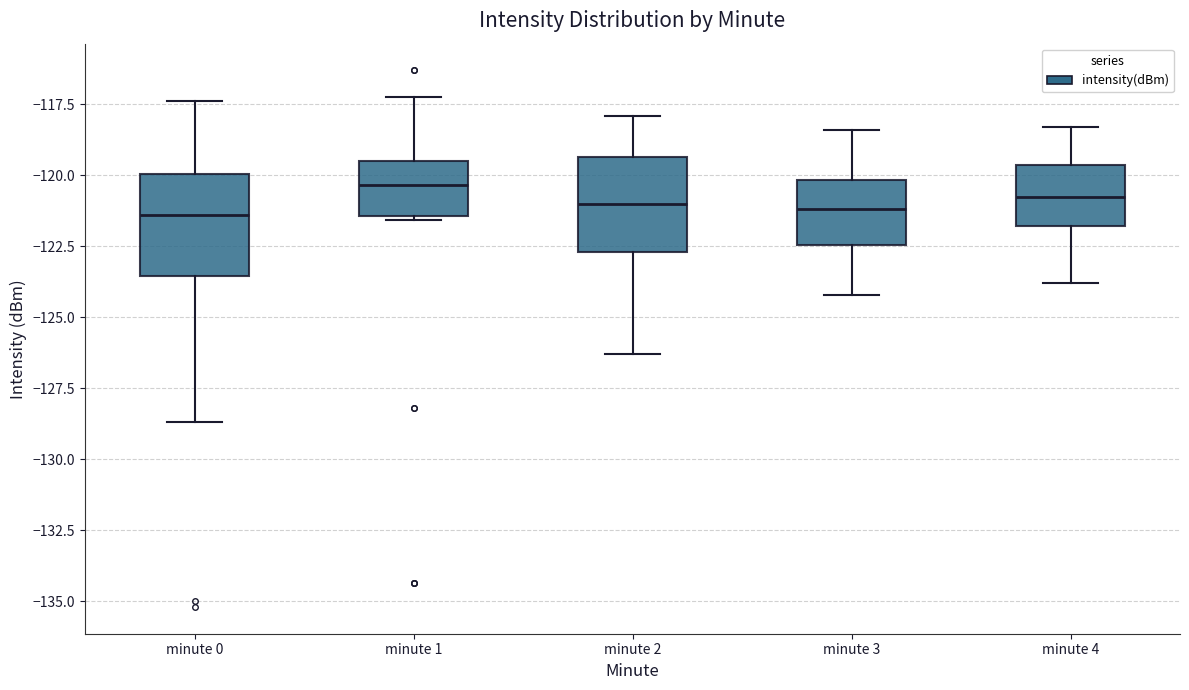

Reading left to right, read every box against the y-axis: the position of its median line, the range the box covers, and the ends of its whiskers. The values are not printed on the chart, so give them approximately, as read against the axis.

minute 0: median -121.5, box -123.5 to -120.0, whiskers -128.5 to -117.5
minute 1: median -120.5, box -121.5 to -119.5, whiskers -121.5 to -117.5
minute 2: median -121.0, box -122.5 to -119.5, whiskers -126.5 to -118.0
minute 3: median -121.0, box -122.5 to -120.0, whiskers -124.0 to -118.5
minute 4: median -120.5, box -122.0 to -119.5, whiskers -124.0 to -118.5